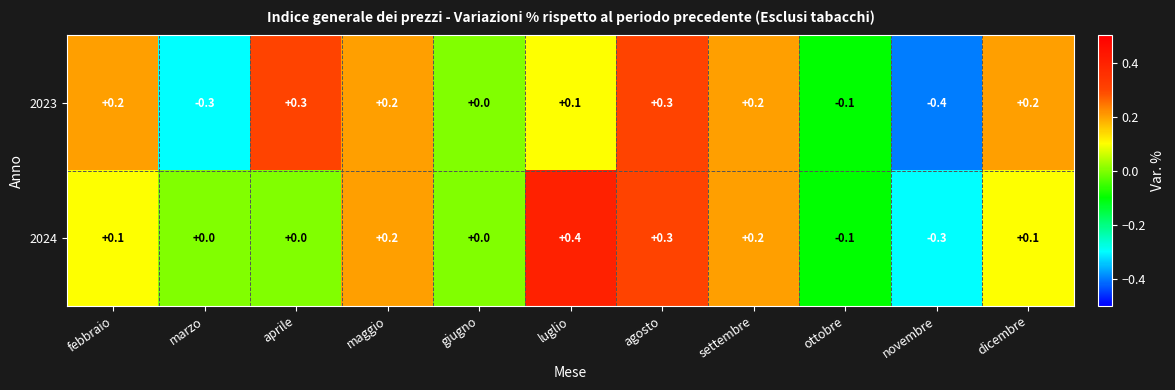

Between febbraio and marzo, which series saw the biggest shift?

2023